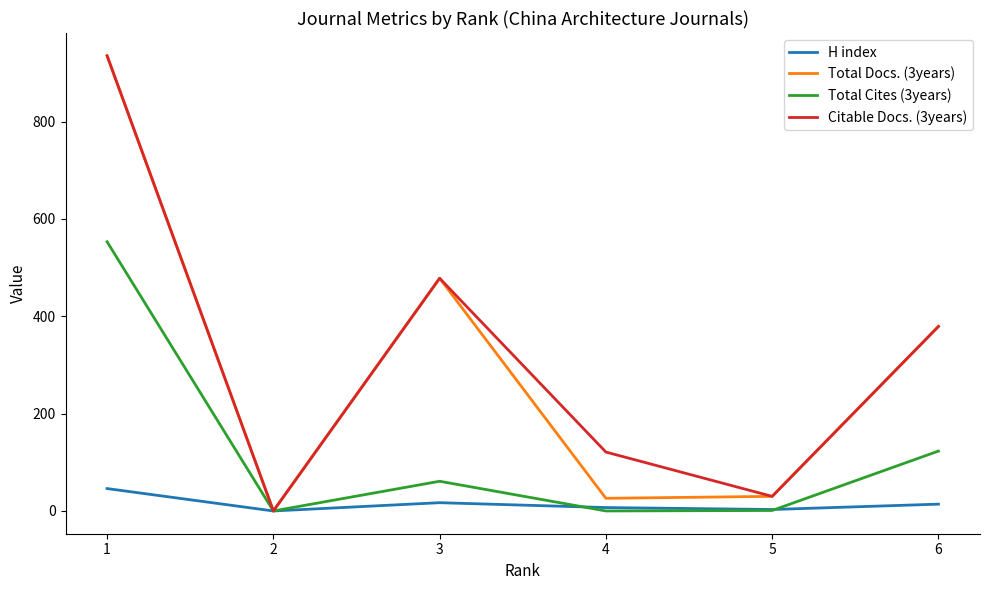

What are all the series names shown in the legend?

H index, Total Docs. (3years), Total Cites (3years), Citable Docs. (3years)